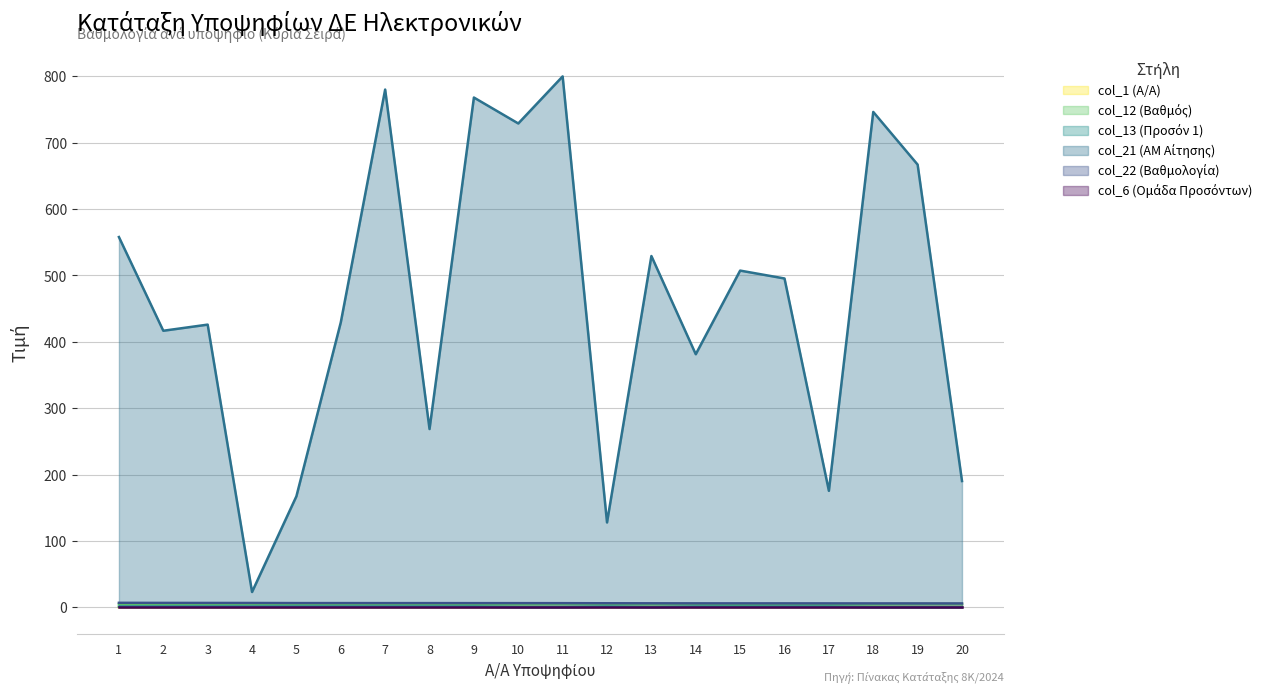

Is the value of col_21 (ΑΜ Αίτησης) at 1 greater than the value of col_1 (Α/Α) at 6?

Yes